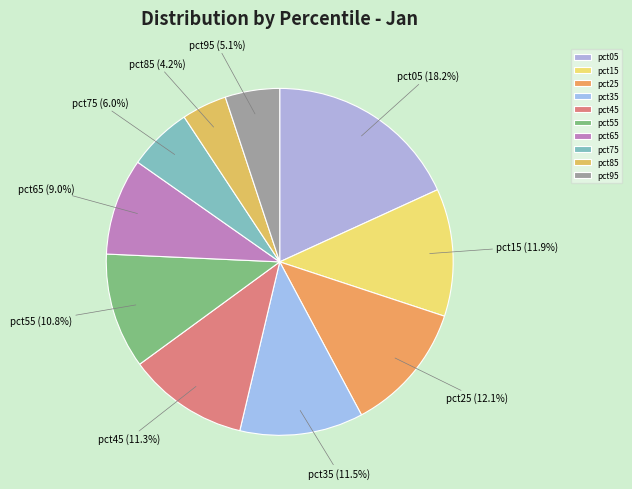

What is the ratio of the value at pct65 to the value at pct45?

0.8